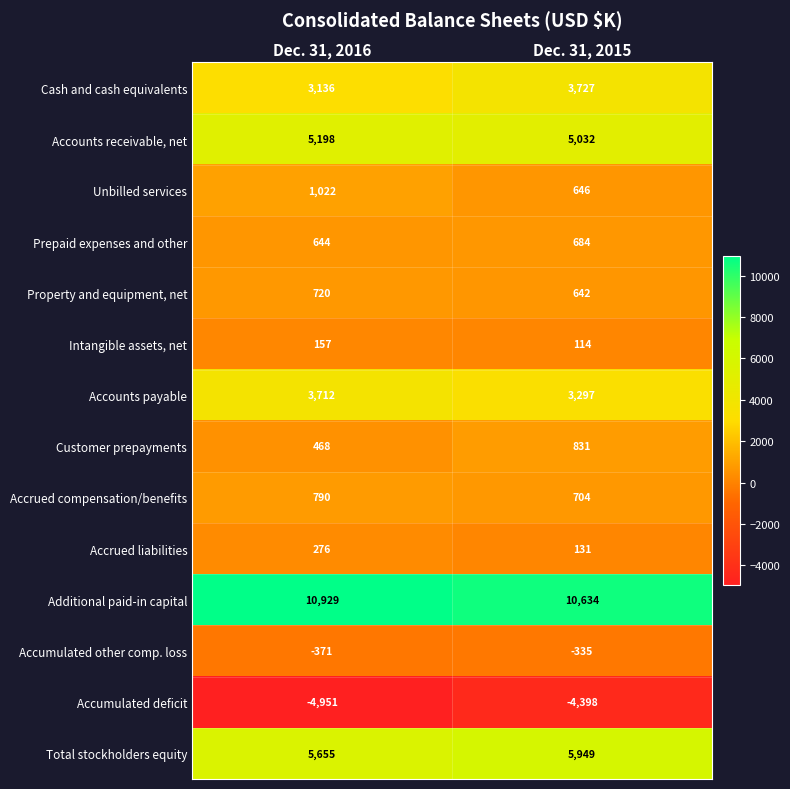

Reading left to right, transcribe all the data shown in this chart.

Cash and cash equivalents: Dec. 31, 2016=3136	Dec. 31, 2015=3727
Accounts receivable, net: Dec. 31, 2016=5198	Dec. 31, 2015=5032
Unbilled services: Dec. 31, 2016=1022	Dec. 31, 2015=646
Prepaid expenses and other: Dec. 31, 2016=644	Dec. 31, 2015=684
Property and equipment, net: Dec. 31, 2016=720	Dec. 31, 2015=642
Intangible assets, net: Dec. 31, 2016=157	Dec. 31, 2015=114
Accounts payable: Dec. 31, 2016=3712	Dec. 31, 2015=3297
Customer prepayments: Dec. 31, 2016=468	Dec. 31, 2015=831
Accrued compensation/benefits: Dec. 31, 2016=790	Dec. 31, 2015=704
Accrued liabilities: Dec. 31, 2016=276	Dec. 31, 2015=131
Additional paid-in capital: Dec. 31, 2016=10929	Dec. 31, 2015=10634
Accumulated other comp. loss: Dec. 31, 2016=-371	Dec. 31, 2015=-335
Accumulated deficit: Dec. 31, 2016=-4951	Dec. 31, 2015=-4398
Total stockholders equity: Dec. 31, 2016=5655	Dec. 31, 2015=5949